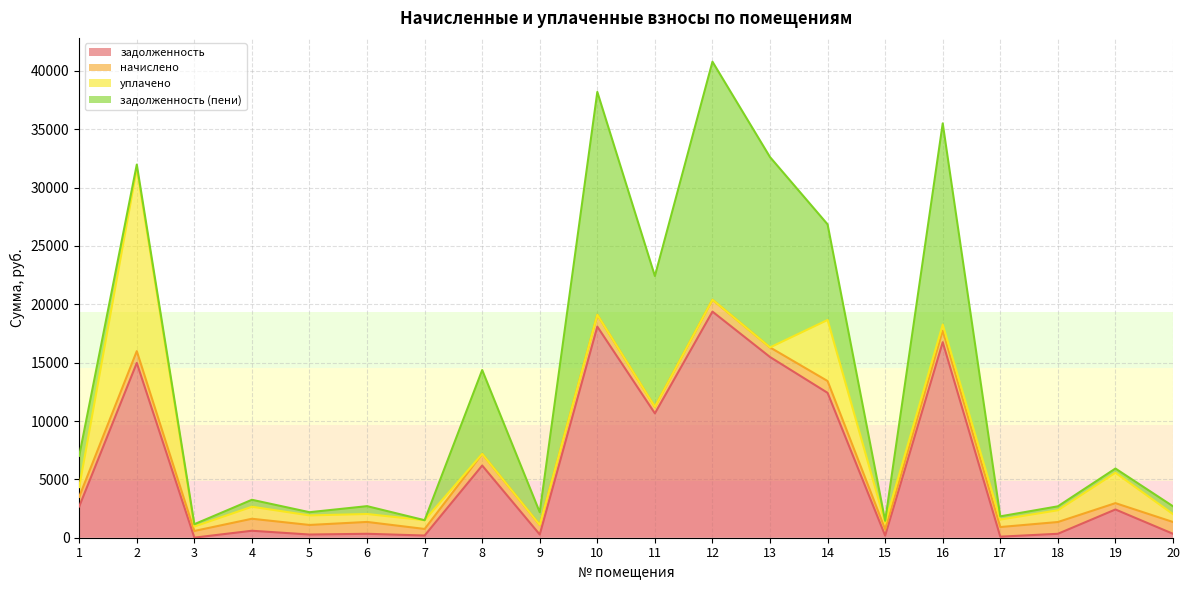

Which series changed the most between 3 and 8?

задолженность (пени)